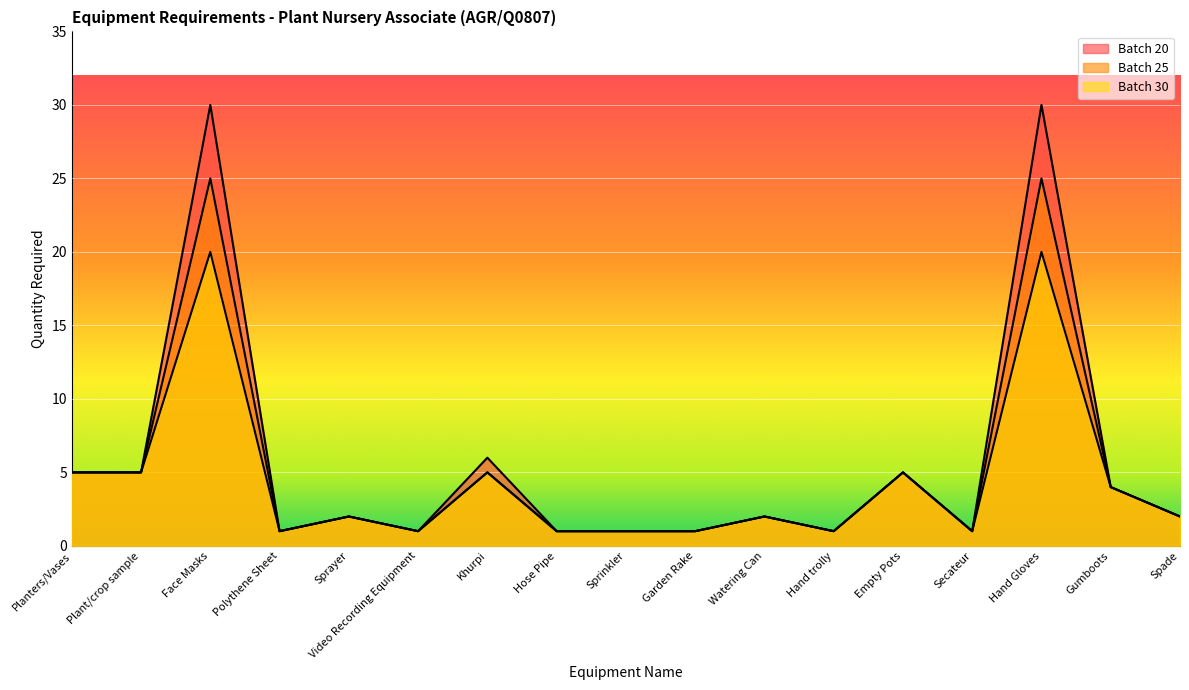

What is the difference between the Batch 25 values at Planters/Vases and Face Masks?

20